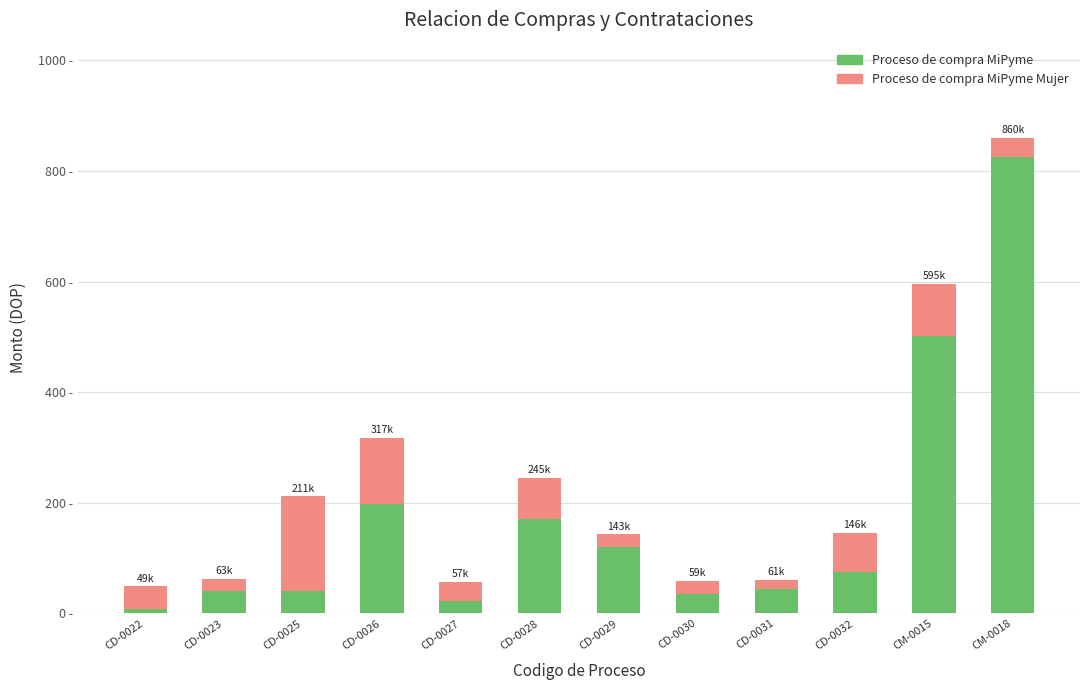

What are all the series names shown in the legend?

Proceso de compra MiPyme, Proceso de compra MiPyme Mujer